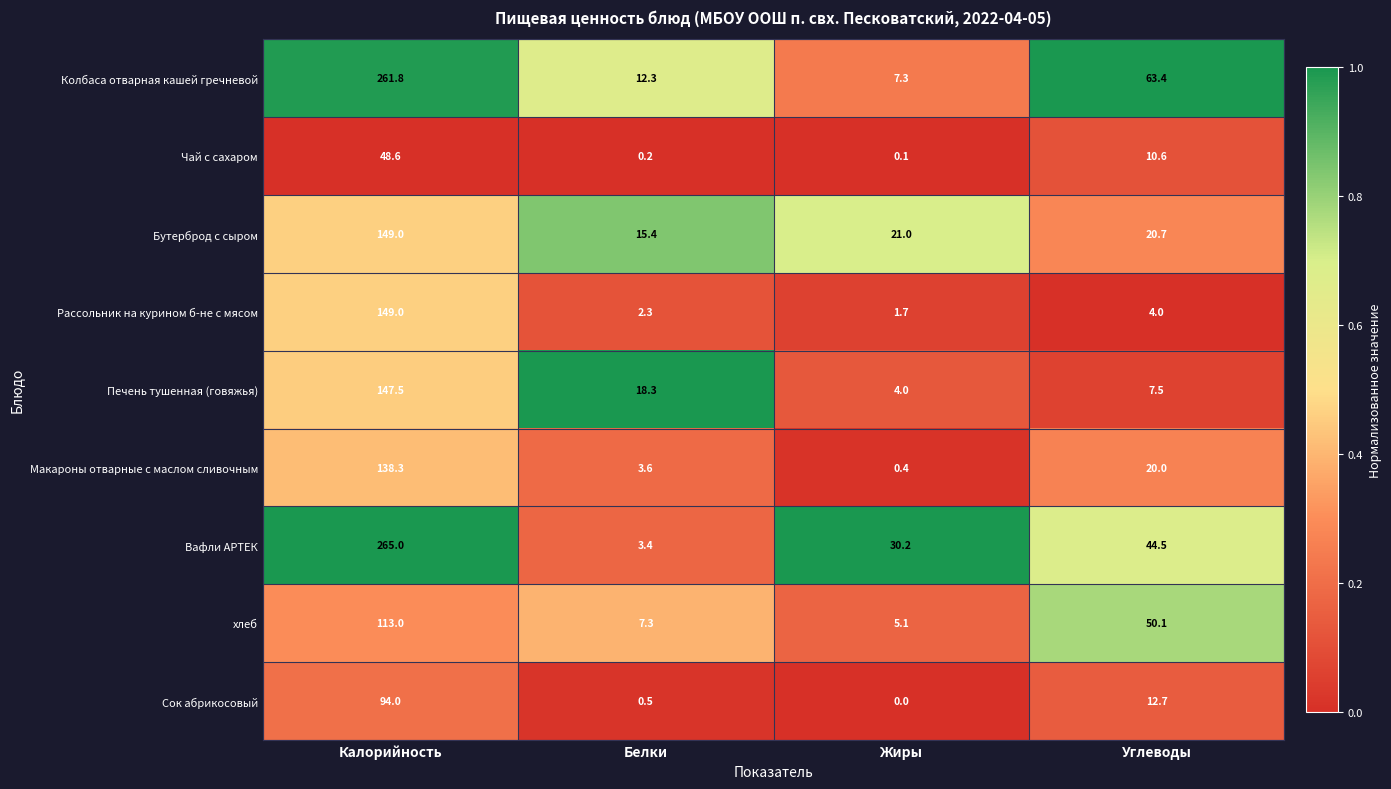

Is it true that Чай с сахаром equals 16.1 at Калорийность?

False